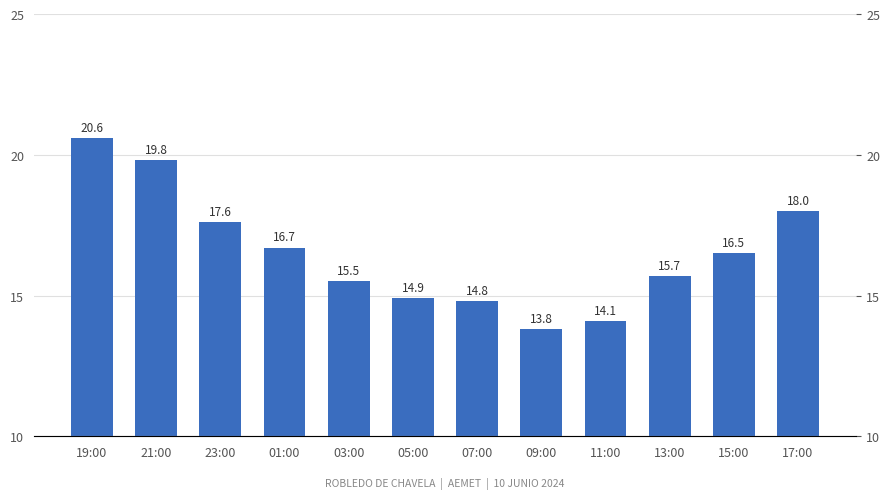

Between 17:00 and 15:00, which is larger?

17:00